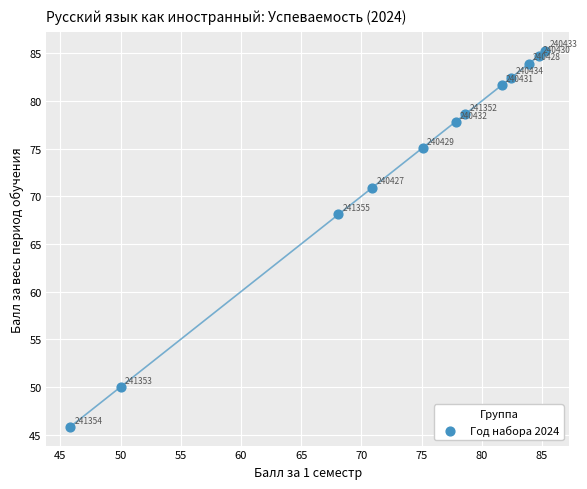

What is the range of Y values (max minus min)?

39.5